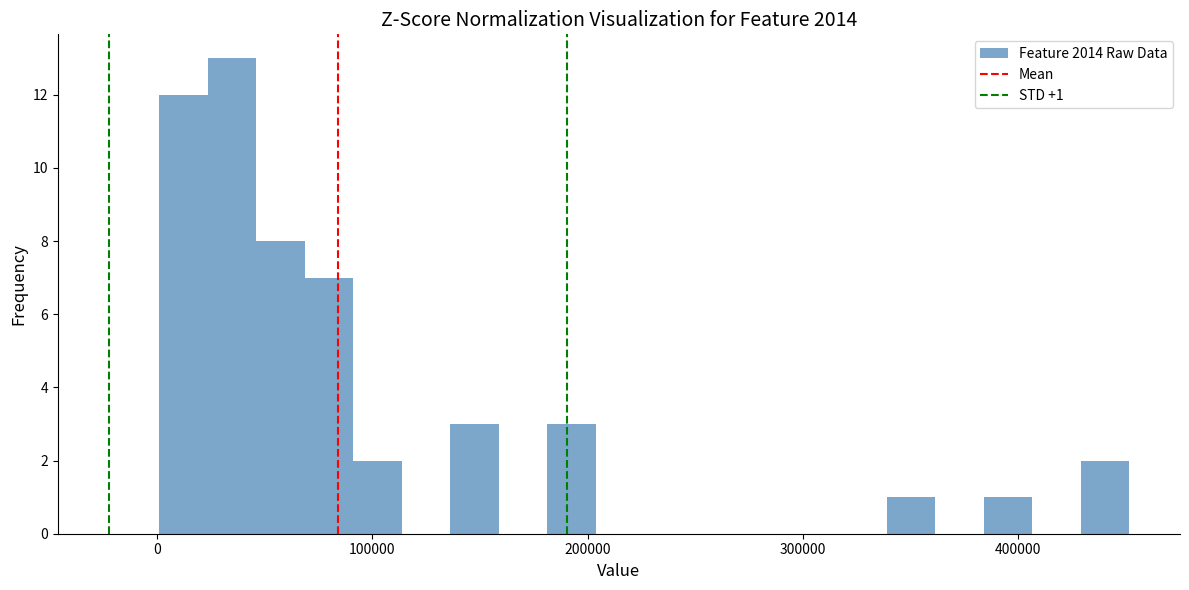

Read against the x-axis, roughly where is the centre of the tallest bar?

40000